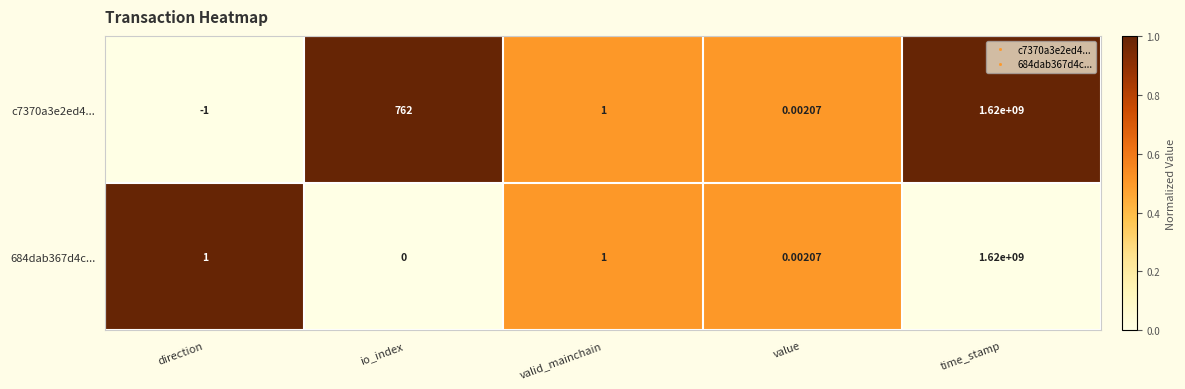

Where does the c7370a3e2ed4... series first go above 1?

io_index